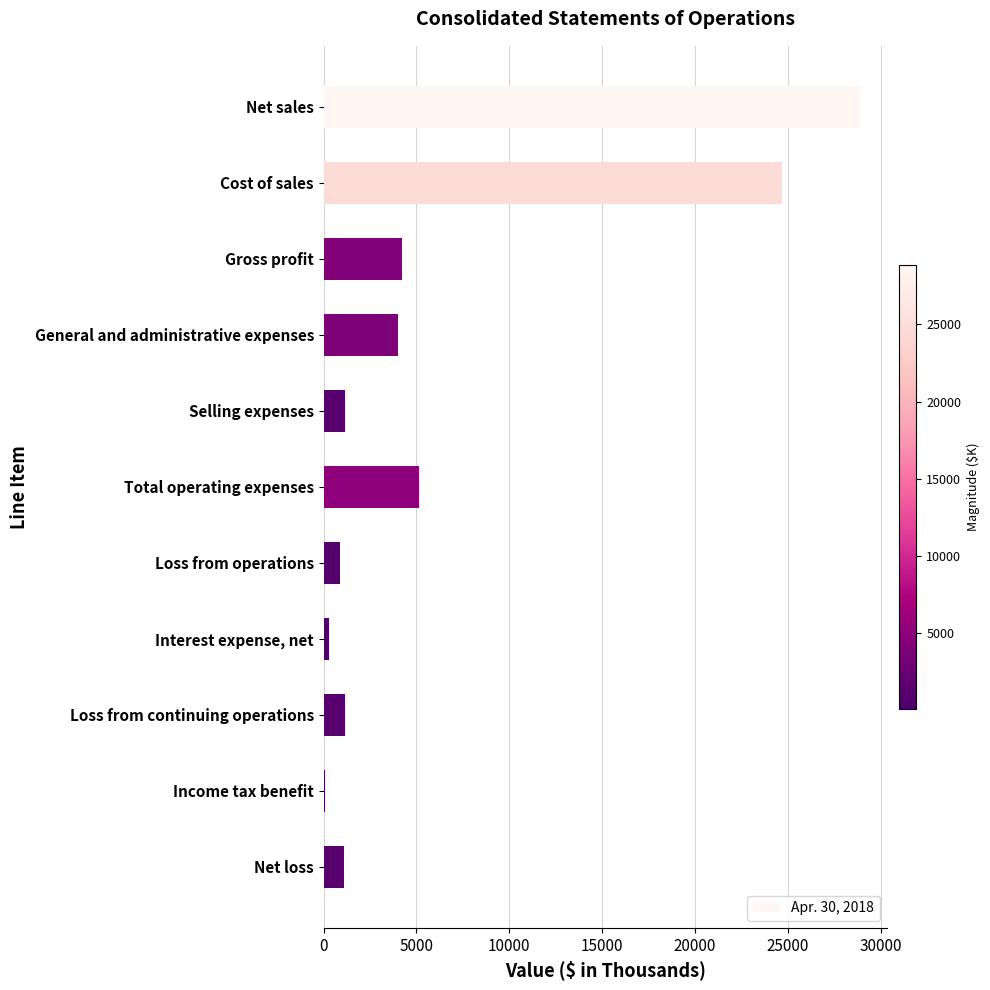

At which label is the value closest to 14468?

Total operating expenses